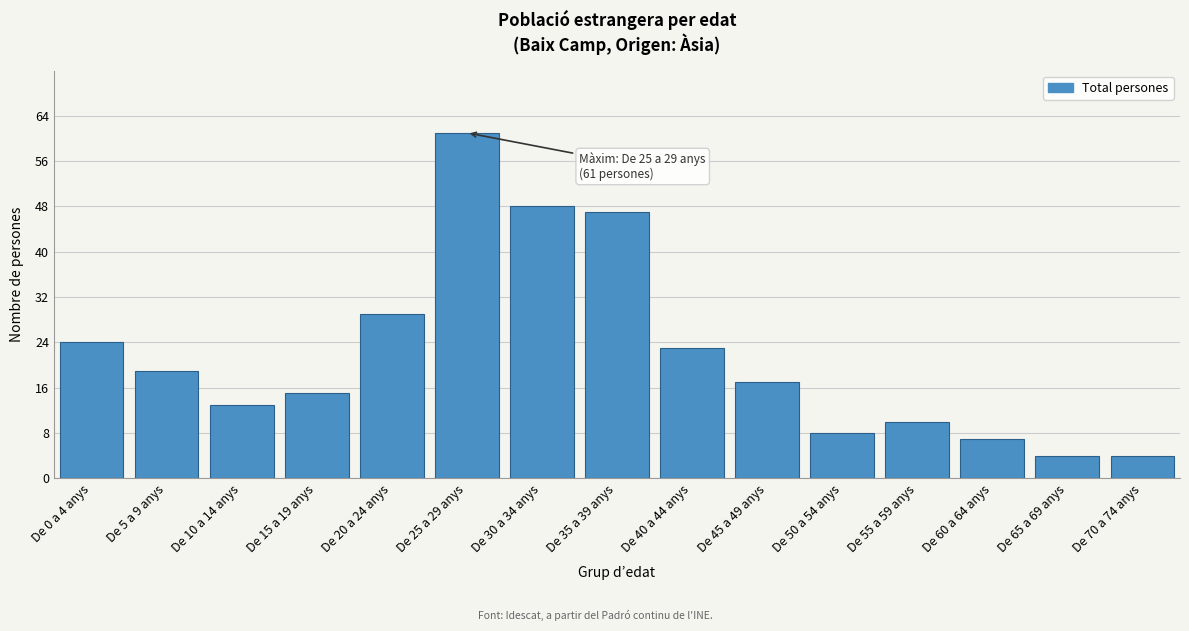

Reading left to right, extract all data points from this chart.

De 0 a 4 anys=24	De 5 a 9 anys=19	De 10 a 14 anys=13	De 15 a 19 anys=15	De 20 a 24 anys=29	De 25 a 29 anys=61	De 30 a 34 anys=48	De 35 a 39 anys=47	De 40 a 44 anys=23	De 45 a 49 anys=17	De 50 a 54 anys=8	De 55 a 59 anys=10	De 60 a 64 anys=7	De 65 a 69 anys=4	De 70 a 74 anys=4